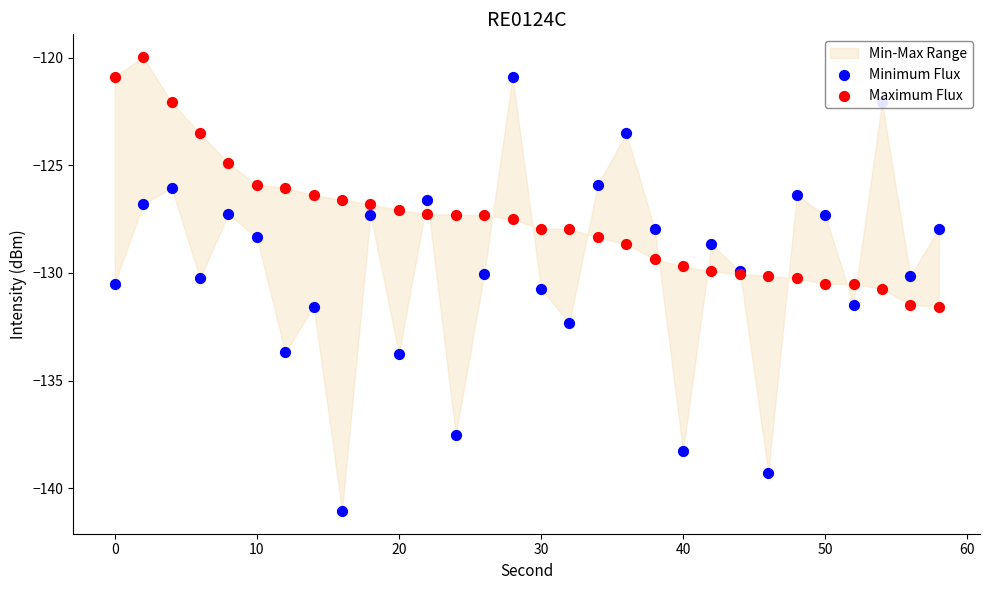

Is the value of Minimum Flux at 12 greater than the value of Maximum Flux at 60?

No